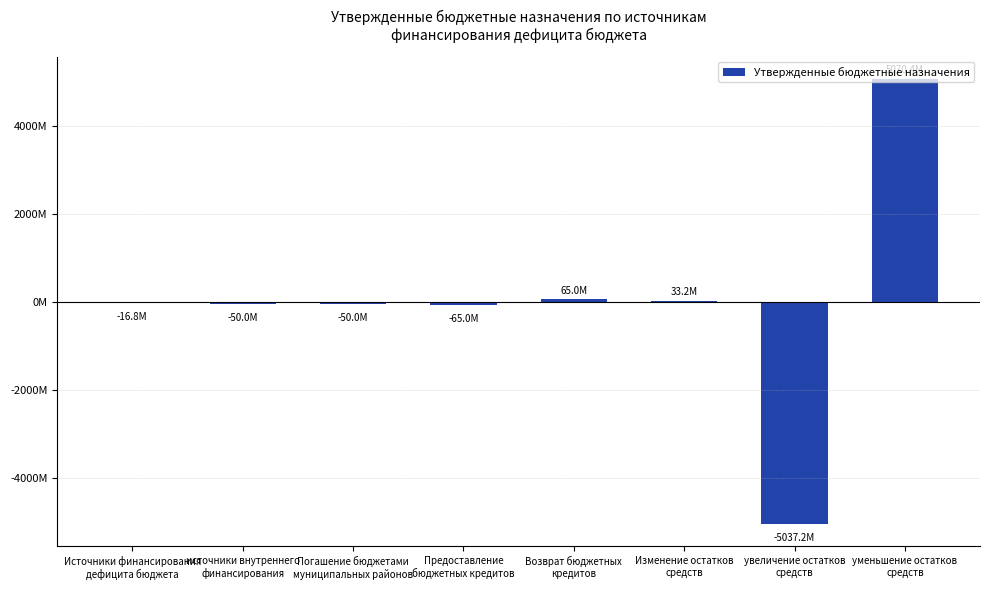

Are the bars horizontal?

No